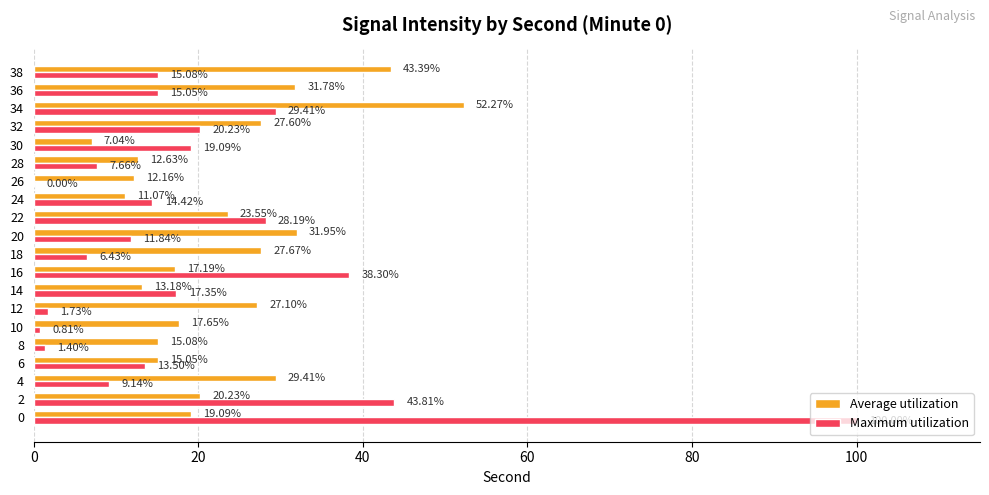

Which series has the largest total across all categories?

Average utilization